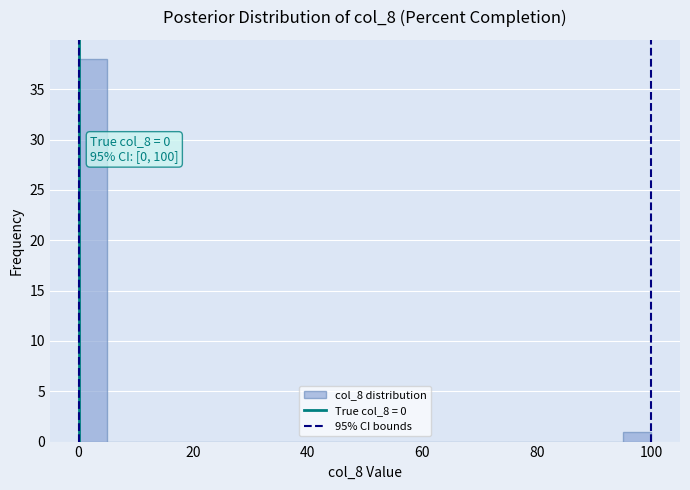

Around what value on the x-axis is the tallest bar? Give the approximate position of its centre, as read against the axis.

2